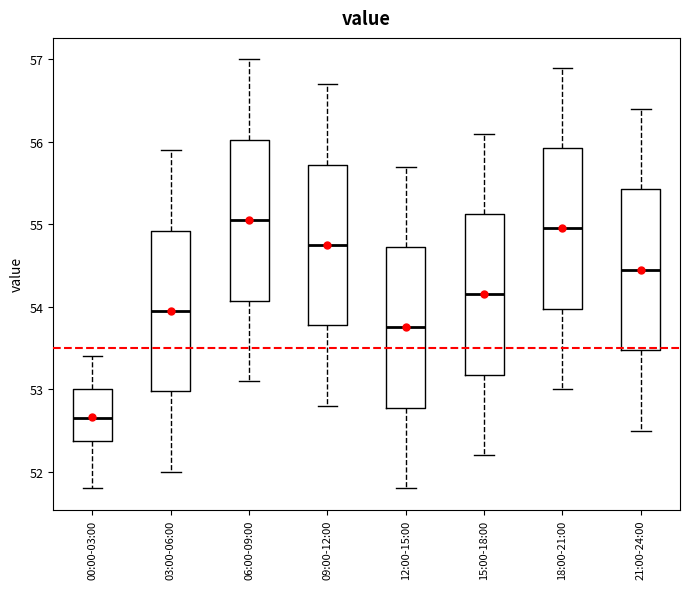

Reading left to right, transcribe this box plot: for each box, give where its median line is, the range the box spans, and where its two whiskers end, as read against the y-axis. The values are not printed on the chart, so give them approximately, as read against the axis.

00:00-03:00: median 52.7, box 52.4 to 53.0, whiskers 51.8 to 53.4
03:00-06:00: median 54.0, box 53.0 to 54.9, whiskers 52.0 to 55.9
06:00-09:00: median 55.1, box 54.1 to 56.0, whiskers 53.1 to 57.0
09:00-12:00: median 54.8, box 53.8 to 55.7, whiskers 52.8 to 56.7
12:00-15:00: median 53.8, box 52.8 to 54.7, whiskers 51.8 to 55.7
15:00-18:00: median 54.2, box 53.2 to 55.1, whiskers 52.2 to 56.1
18:00-21:00: median 55.0, box 54.0 to 55.9, whiskers 53.0 to 56.9
21:00-24:00: median 54.5, box 53.5 to 55.4, whiskers 52.5 to 56.4